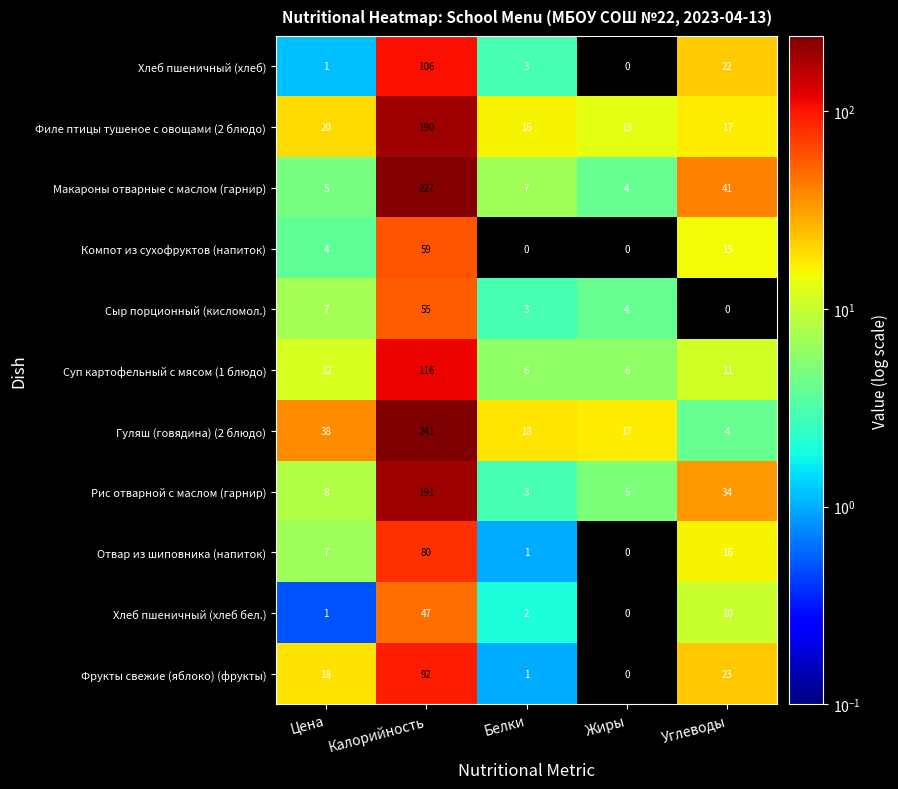

What value does the Сыр порционный (кисломол.) series have at Белки?

3